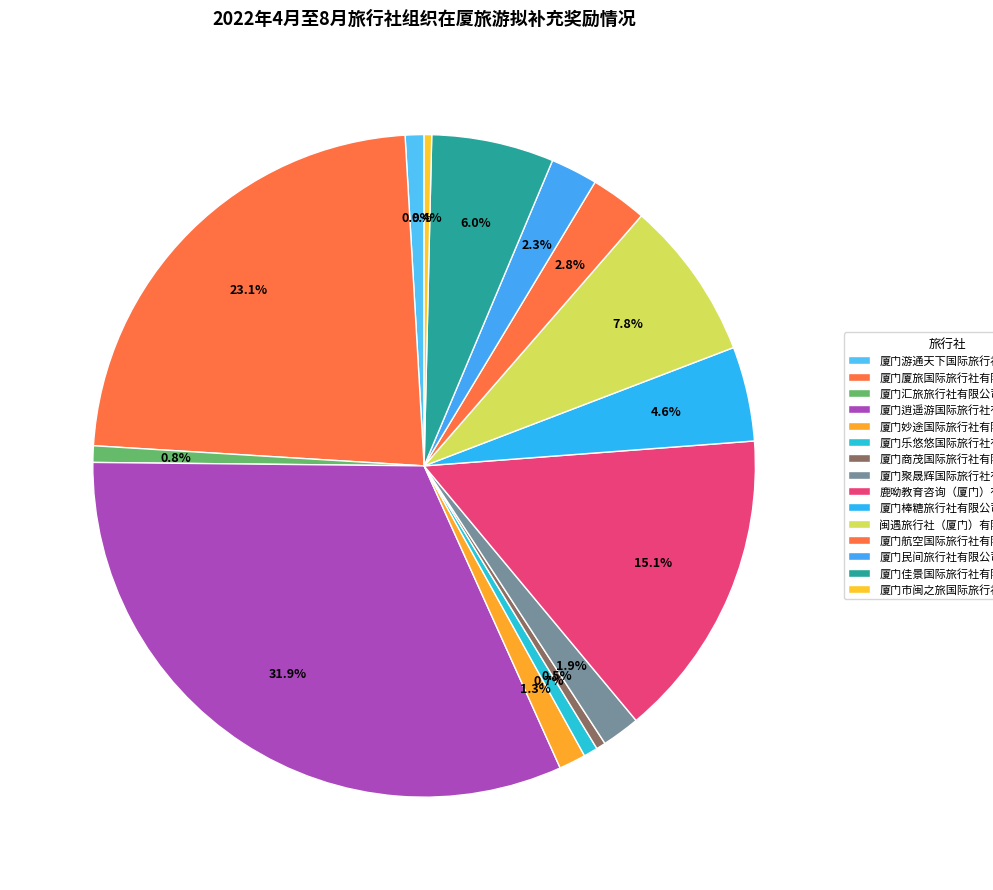

Count the number of slices in the pie.

15